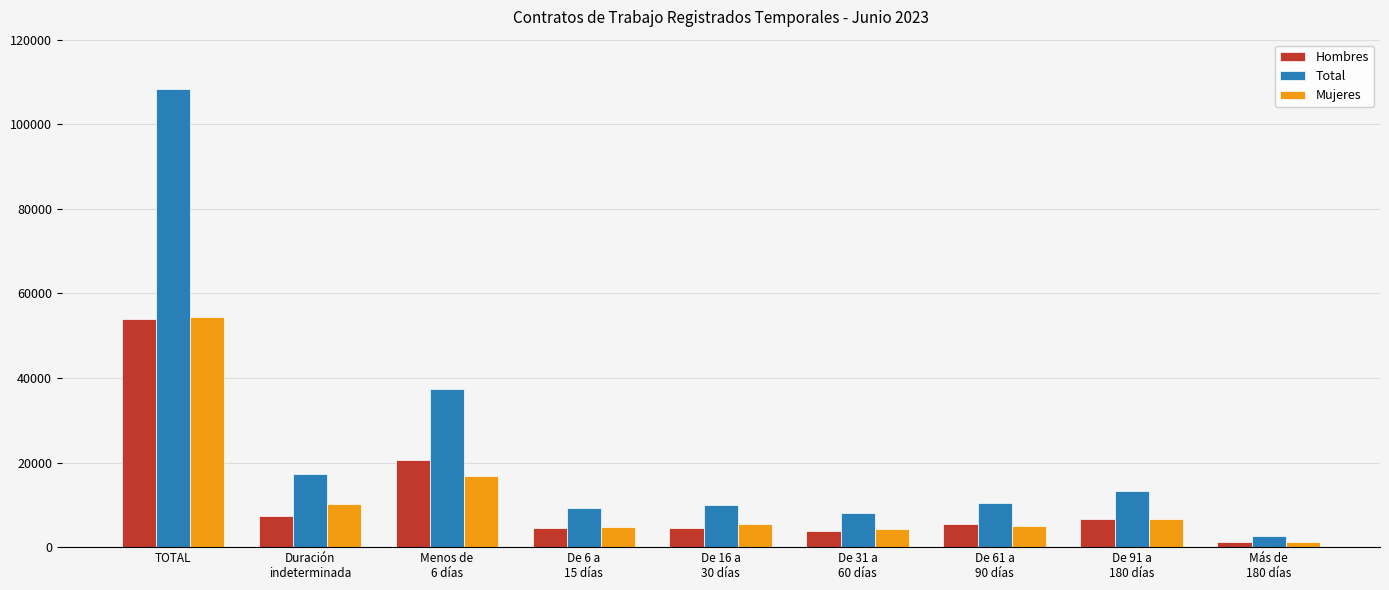

How many data points does each series have?

9